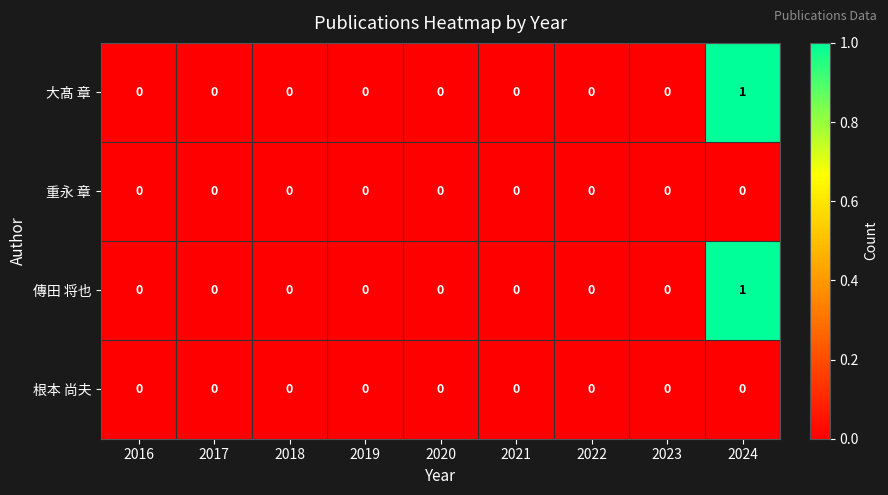

The value of 根本 尚夫 at 2019 is 0. True or false?

True